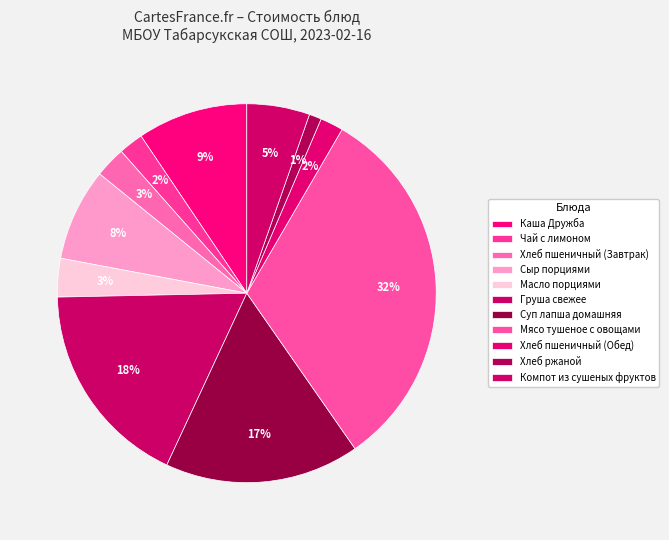

How many slices are in this pie chart?

11